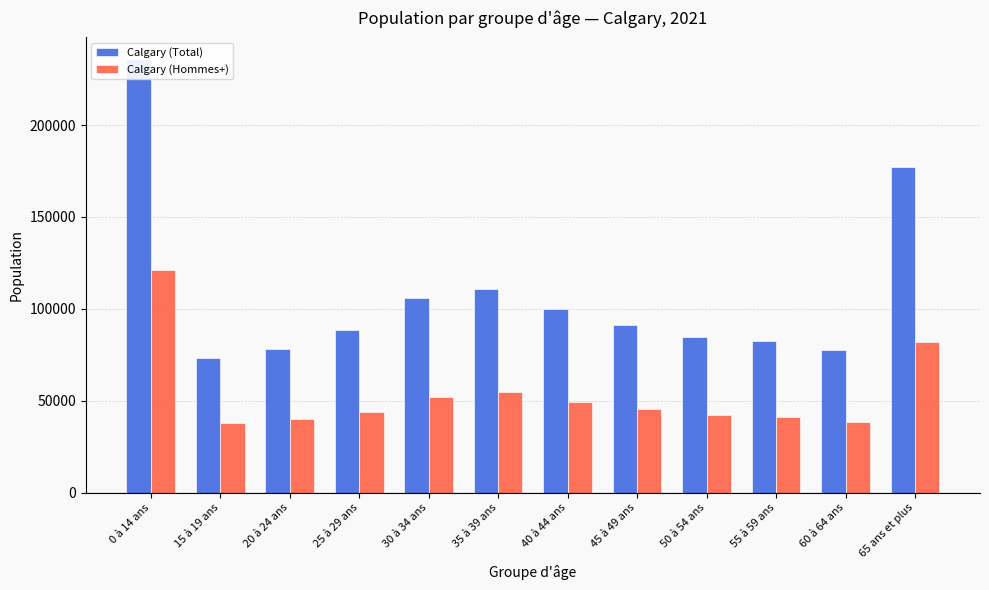

Where is Calgary (Hommes+) nearest to the value 79432?

65 ans et plus